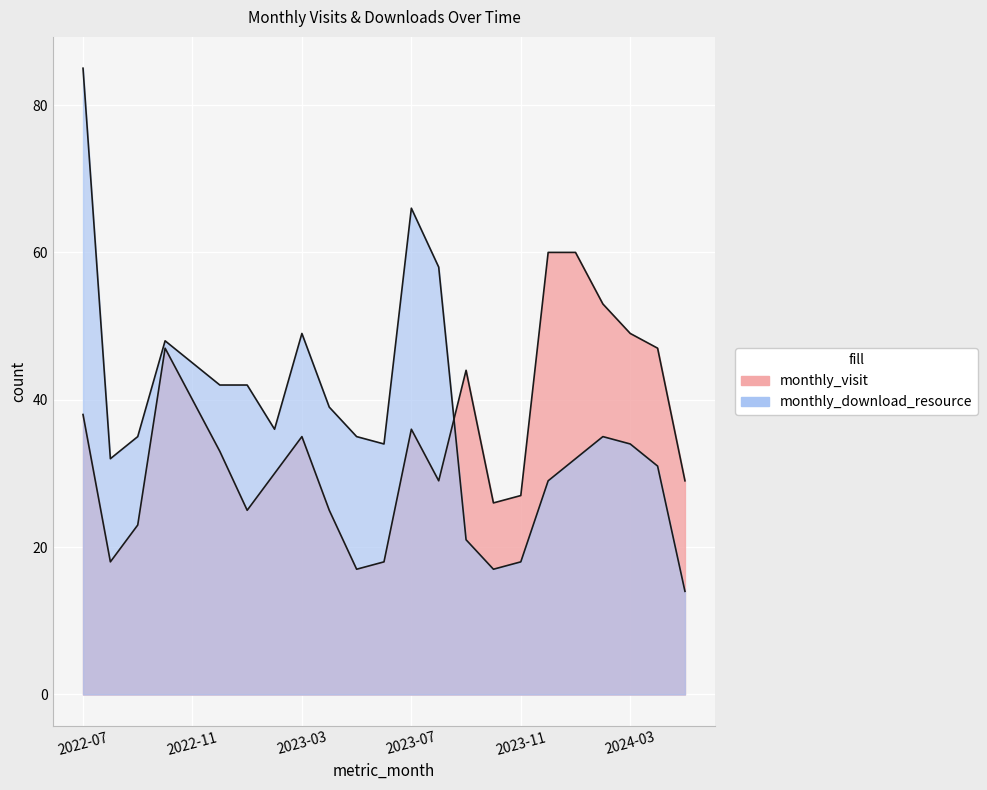

Reading left to right, what are all the values shown in this chart?

monthly_visit: 2022-07=38	2022-08=18	2022-09=23	2022-10=47	2022-11=40	2022-12=33	2023-01=25	2023-02=30	2023-03=35	2023-04=25	2023-05=17	2023-06=18	2023-07=36	2023-08=29	2023-09=44	2023-10=26	2023-11=27	2023-12=60	2024-01=60	2024-02=53	2024-03=49	2024-04=47	2024-05=29
monthly_download_resource: 2022-07=85	2022-08=32	2022-09=35	2022-10=48	2022-11=45	2022-12=42	2023-01=42	2023-02=36	2023-03=49	2023-04=39	2023-05=35	2023-06=34	2023-07=66	2023-08=58	2023-09=21	2023-10=17	2023-11=18	2023-12=29	2024-01=32	2024-02=35	2024-03=34	2024-04=31	2024-05=14